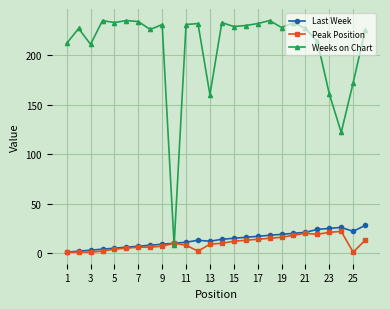

Which series has the largest total across all categories?

Weeks on Chart